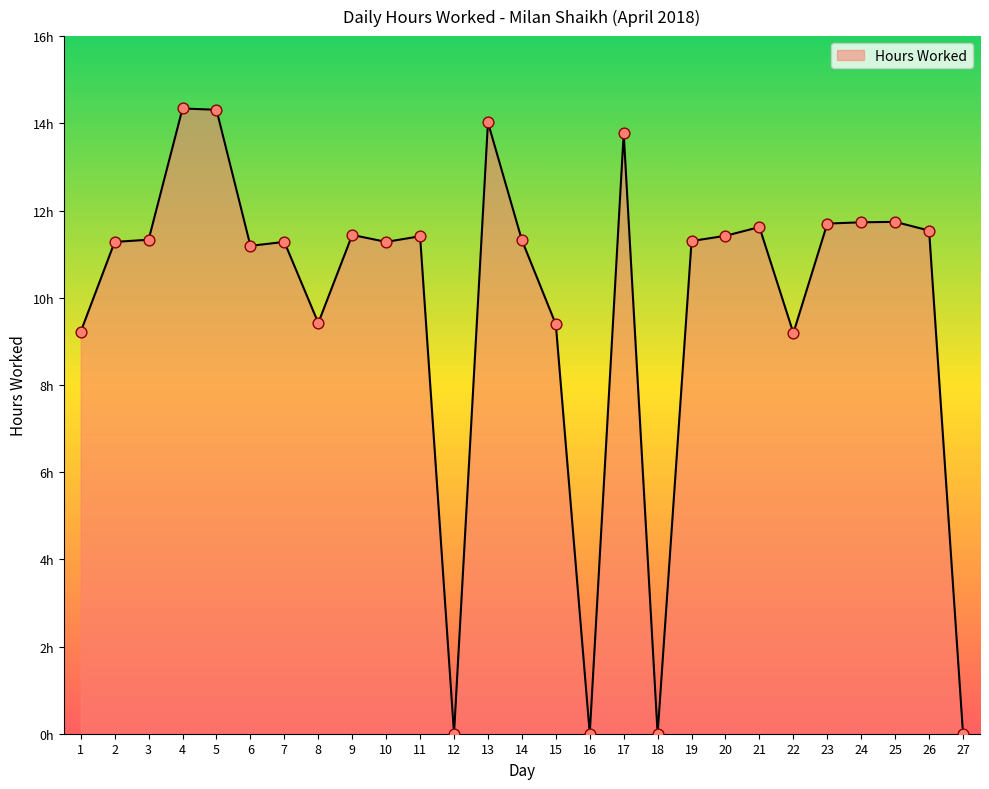

What is the change in value from 6 to 8?

-1.8